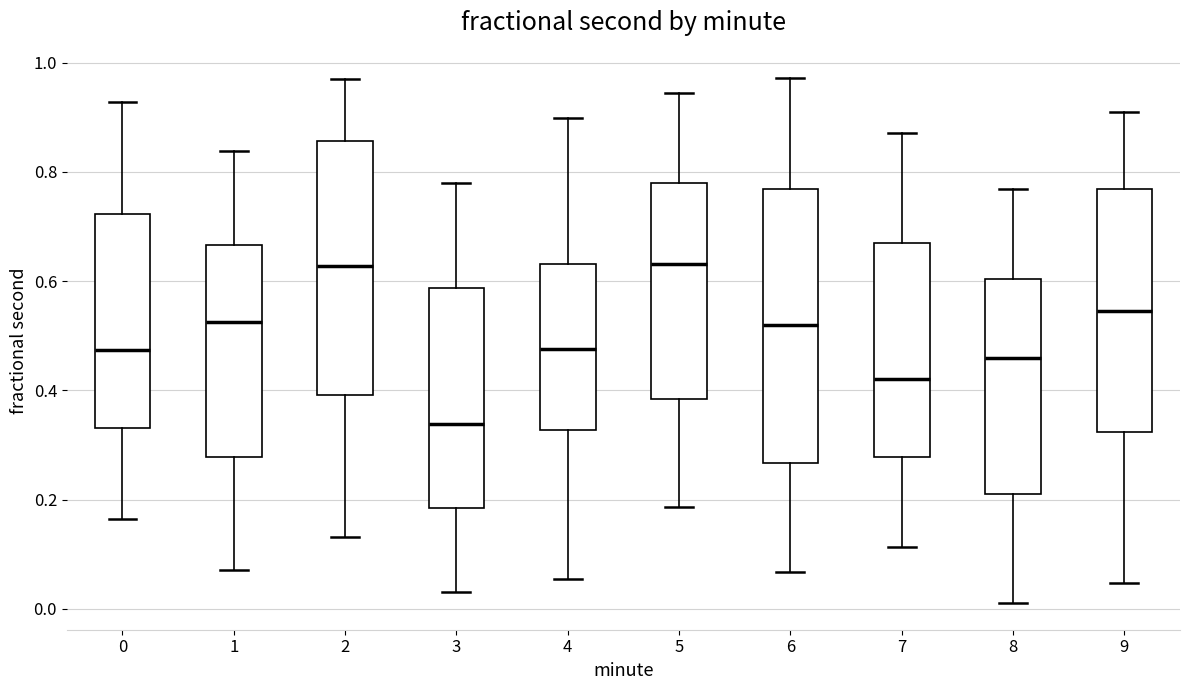

Where does the upper whisker of the box at x = 1 end on the y-axis? The values are not printed on the chart, so give them approximately, as read against the axis.

0.84